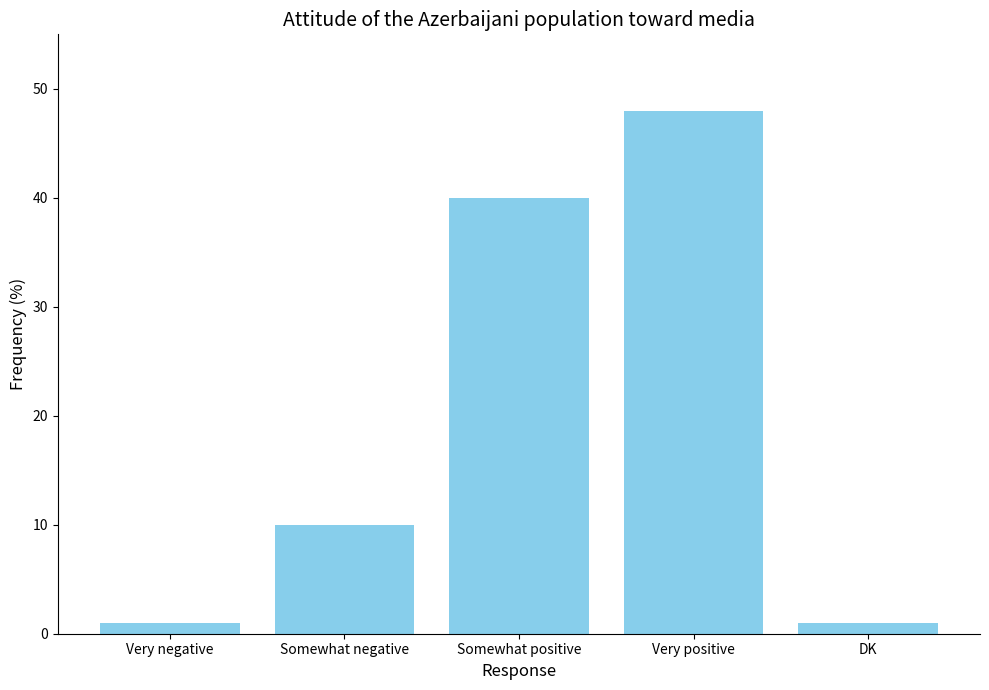

Reading left to right, extract all data points from this chart.

1	10	40	48	1